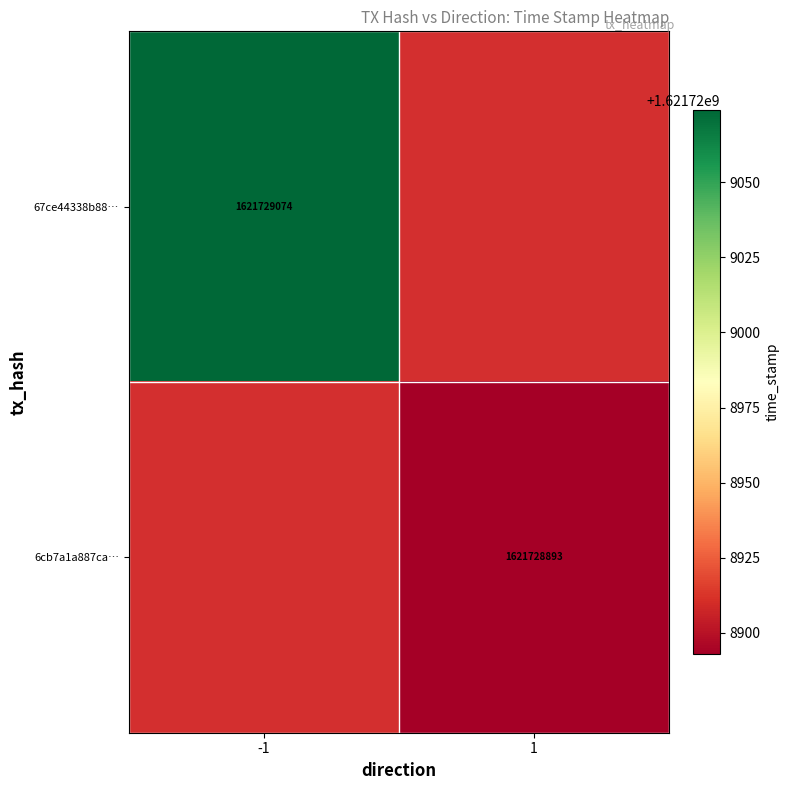

The 67ce44338b889e5a230b1bccb5a996e9251dd6d series shows -1 at 0. True or false?

True